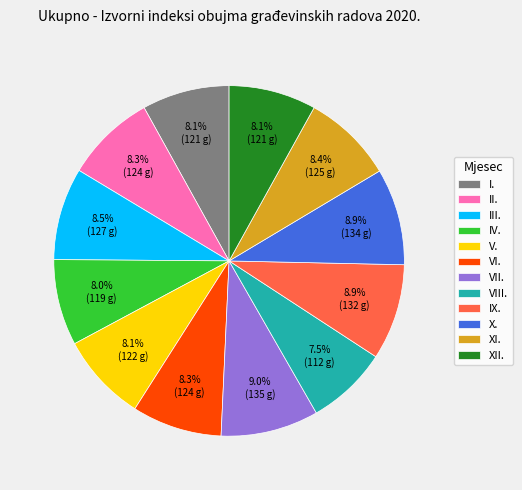

To the nearest percent, what is the average slice percentage?

8%